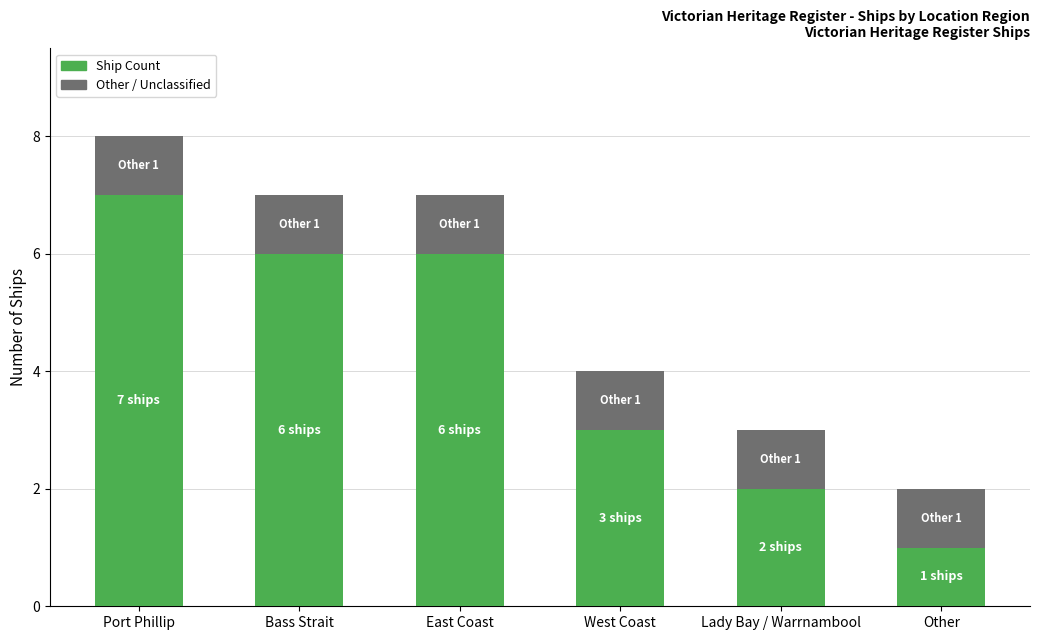

At which category is the sum across all series the highest?

Port Phillip